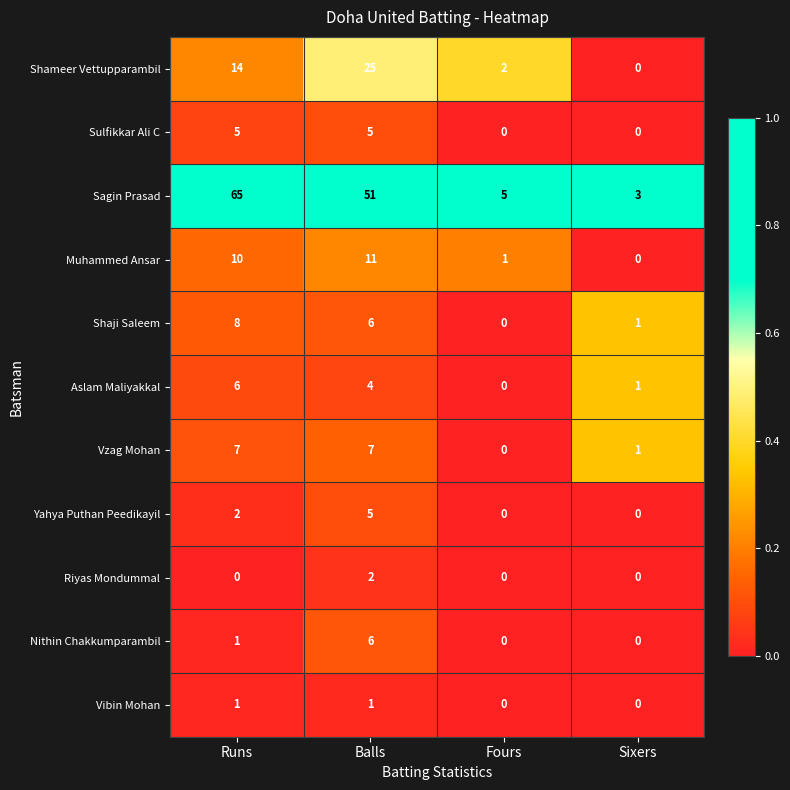

What is the difference between the highest and lowest values at Runs?

65